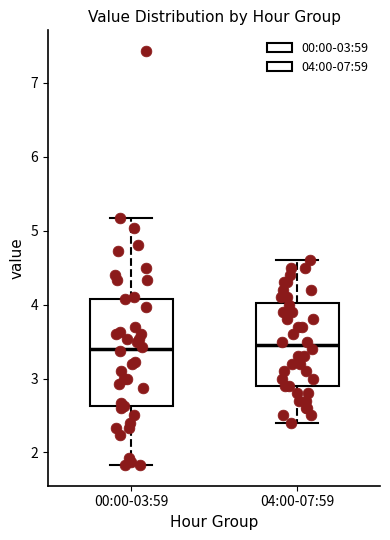

Reading left to right, transcribe this box plot: for each box, give where its median line is, the range the box spans, and where its two whiskers end, as read against the y-axis. The values are not printed on the chart, so give them approximately, as read against the axis.

00:00-03:59: median 3.4, box 2.6 to 4.1, whiskers 1.8 to 5.2
04:00-07:59: median 3.5, box 2.9 to 4.0, whiskers 2.4 to 4.6